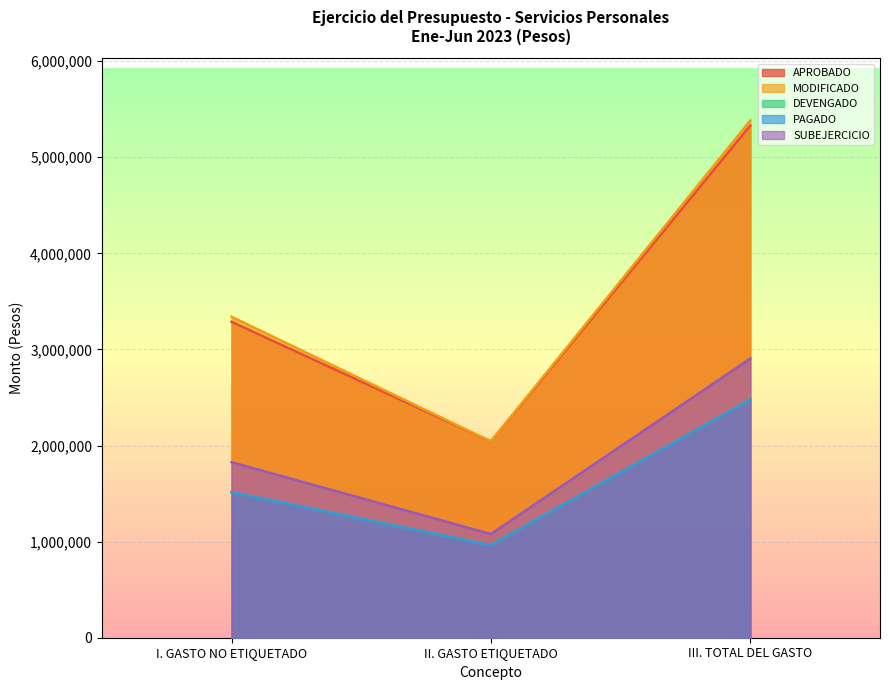

What is the difference between the second highest and minimum values in the APROBADO series?

1245192.2